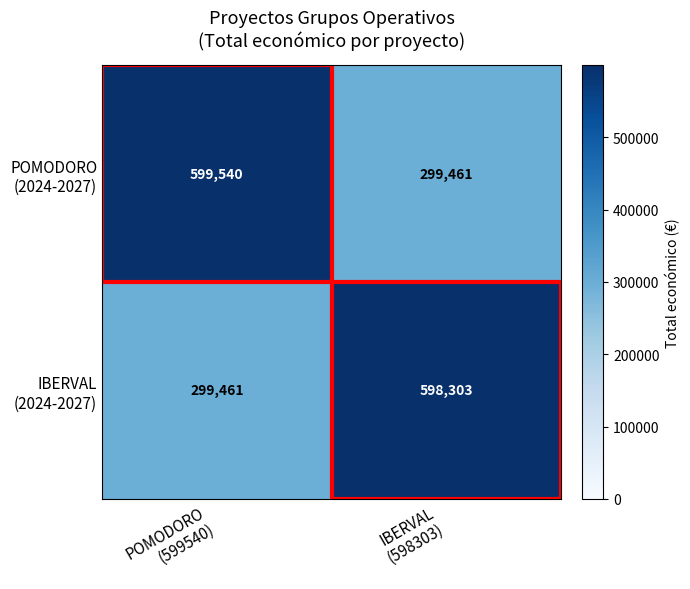

What is the minimum value shown in the chart?

299461